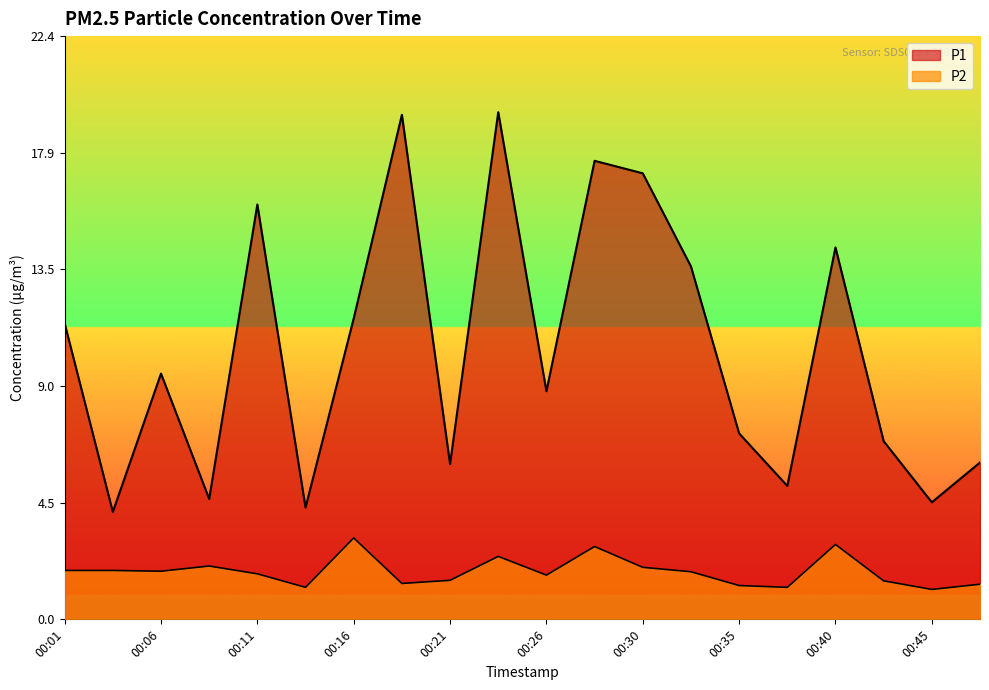

List the series in order of their peak value, lowest first.

P2, P1